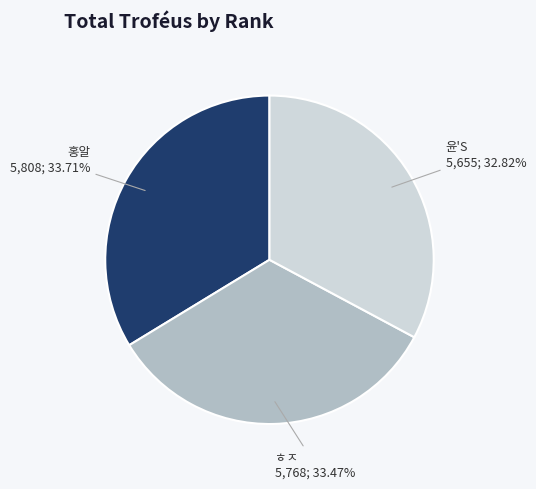

Does 홍알 account for over 50% of the chart?

No